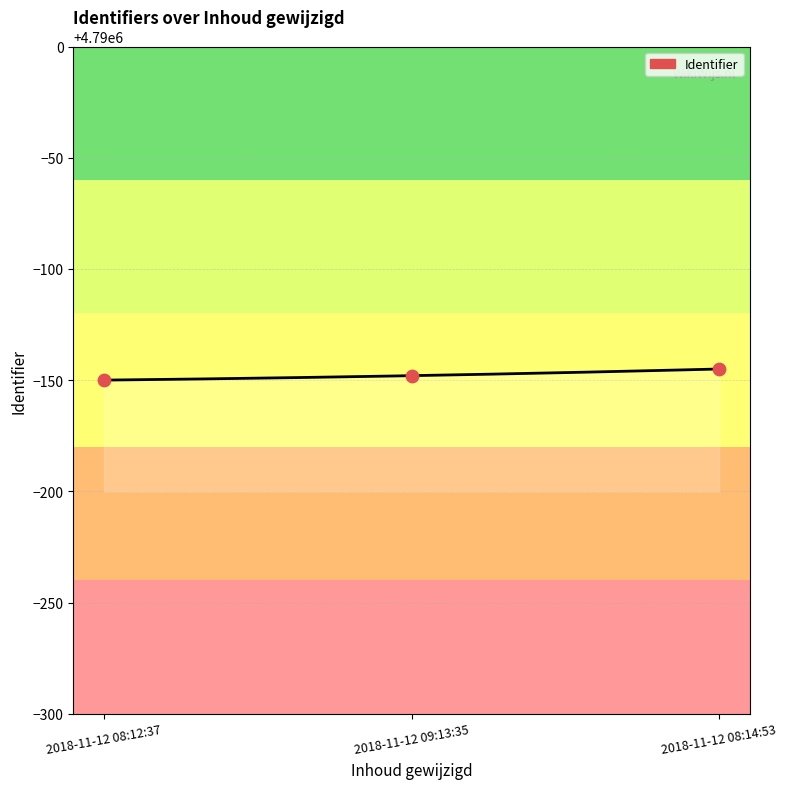

Between 2018-11-12 08:14:53 and 2018-11-12 09:13:35, which is larger?

2018-11-12 08:14:53